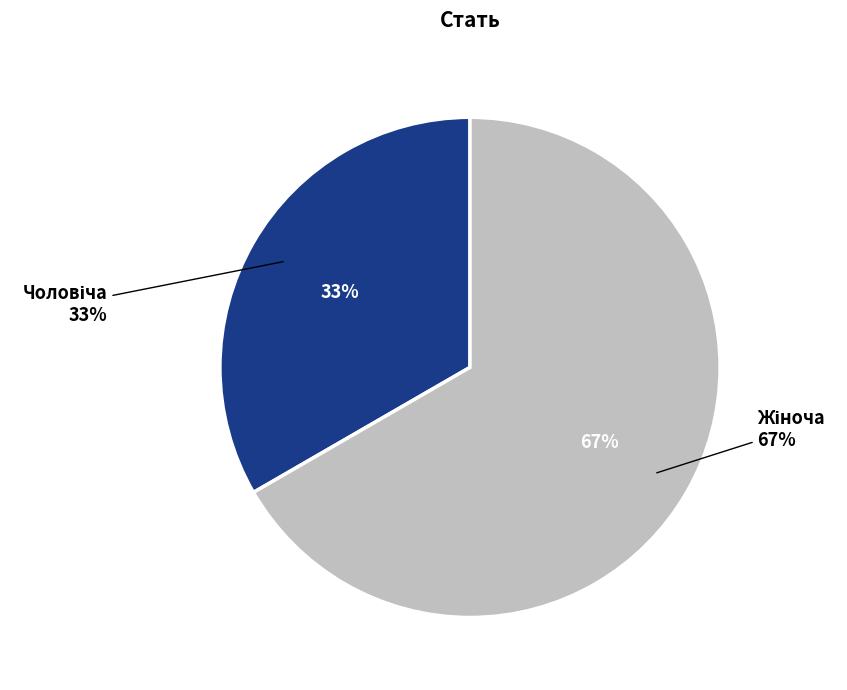

How many slices are in this pie chart?

2